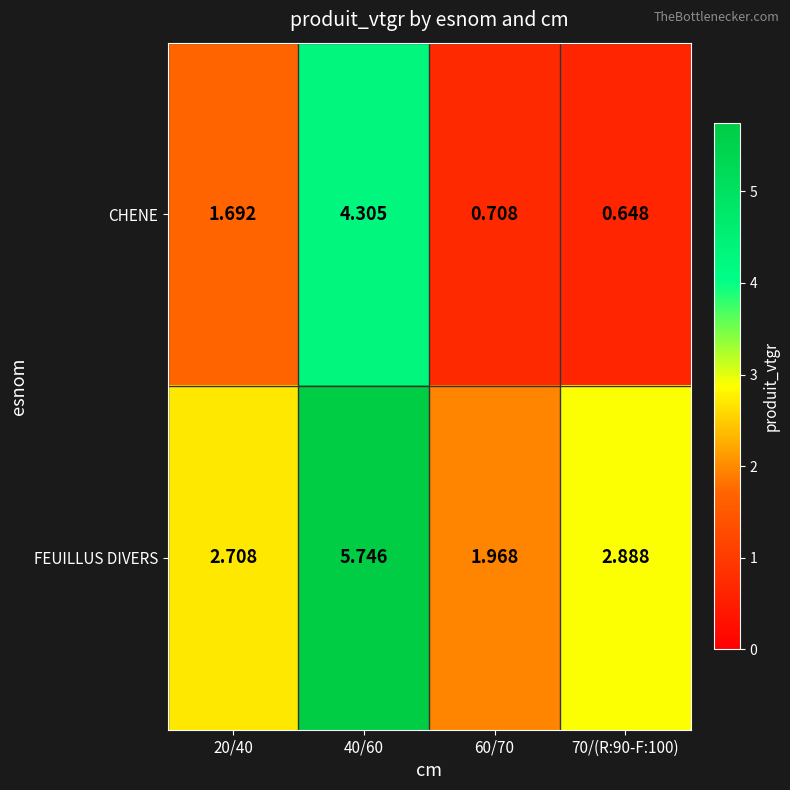

Which series has the largest total across all categories?

FEUILLUS DIVERS